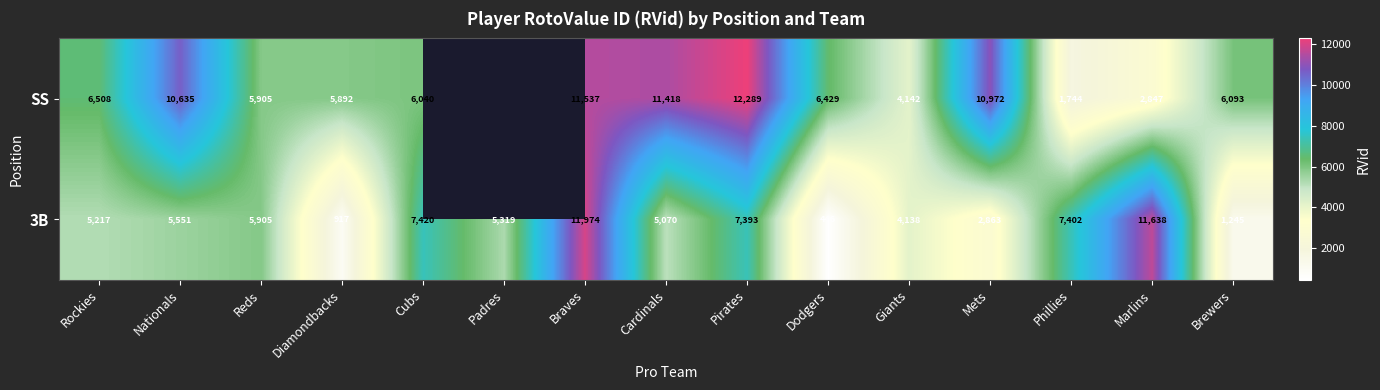

Is it true that 3B equals 156.5 at Dodgers?

False